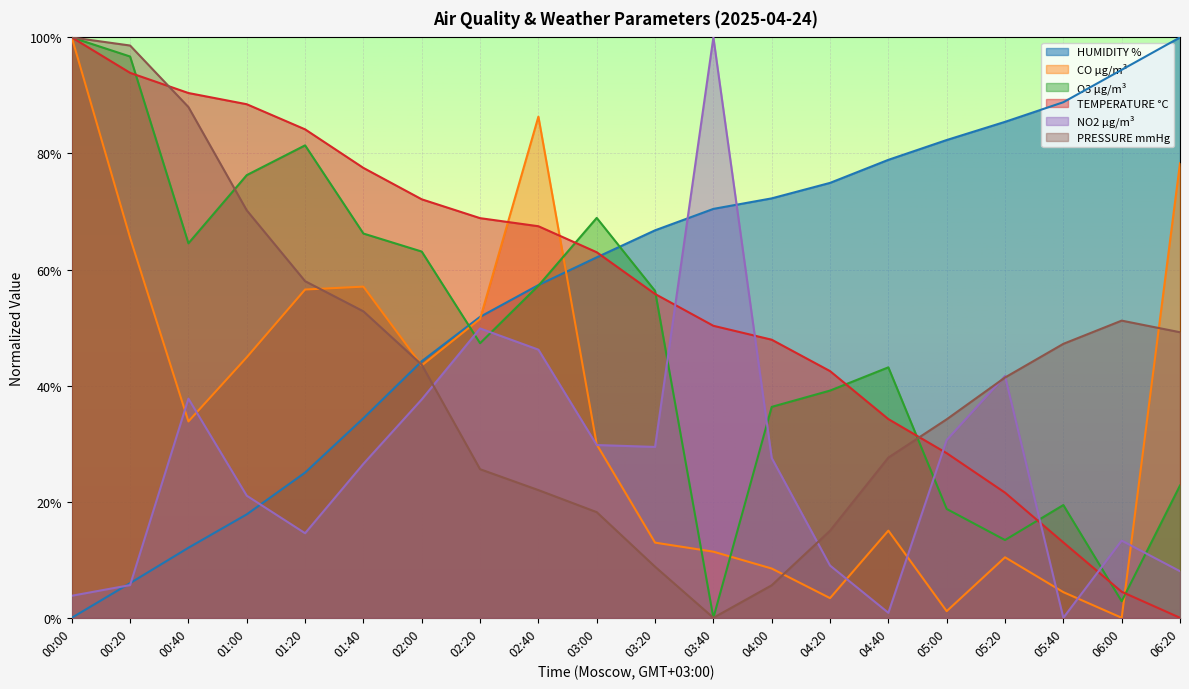

What is the label of the 12th point from the left?

03:40